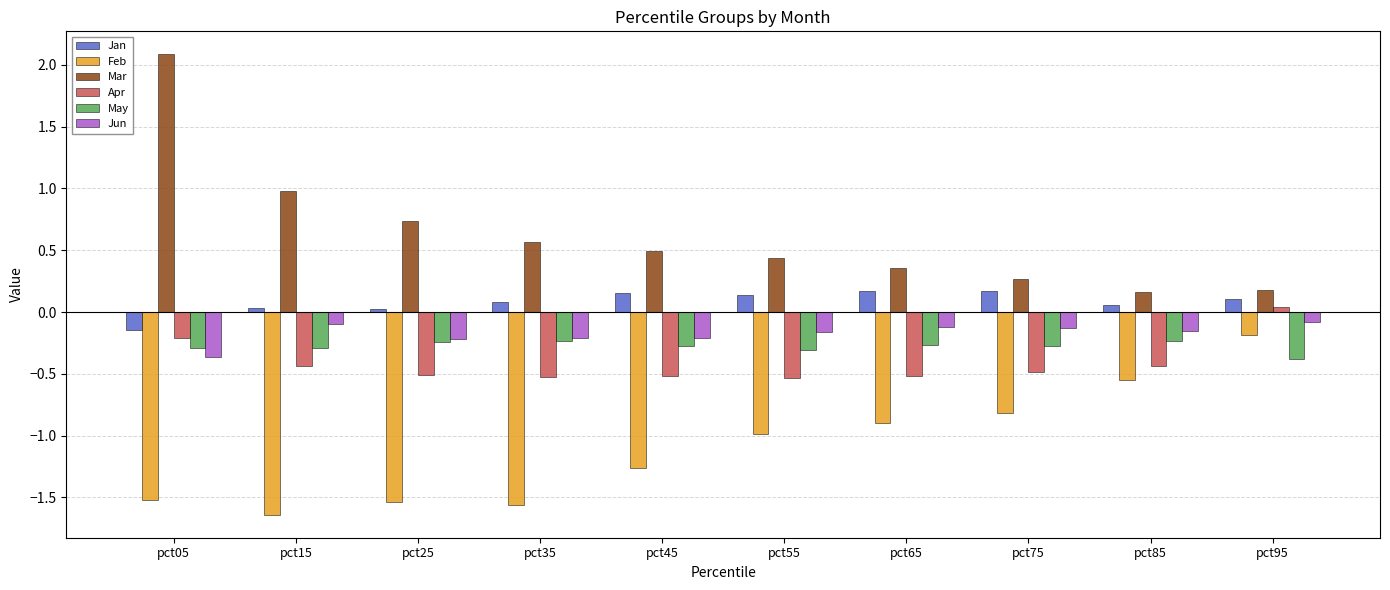

Which series has the largest range (max minus min)?

Mar